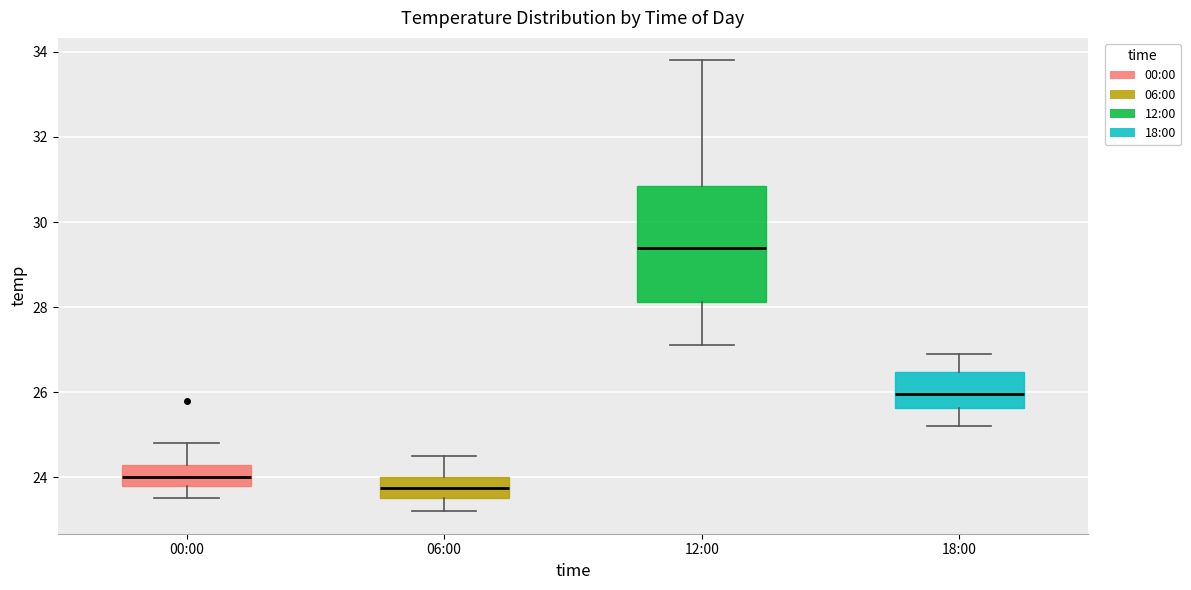

Which box is the tallest, from its lower edge to its upper edge?

12:00